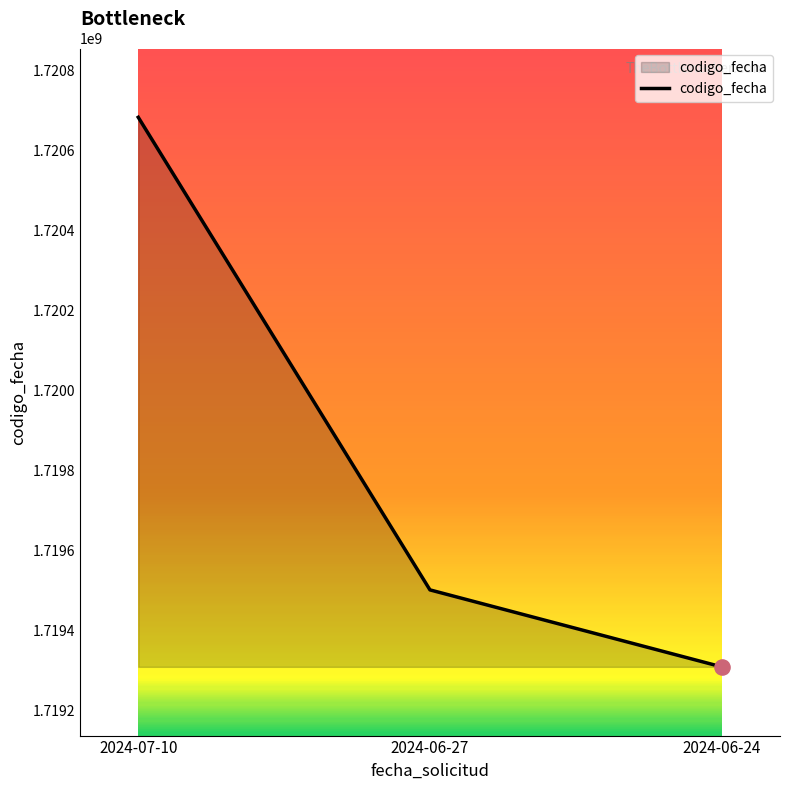

Which has a higher value, 2024-06-24 or 2024-07-10?

2024-07-10